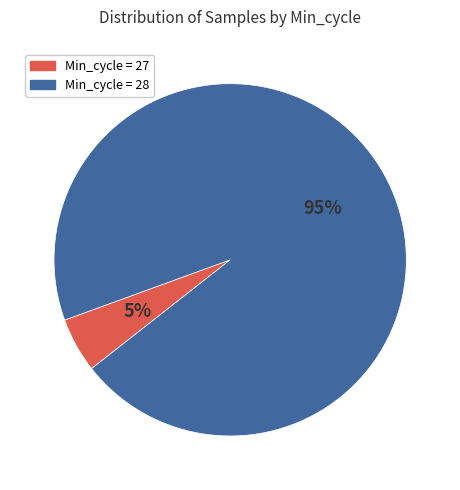

Do Min_cycle = 28 and Min_cycle = 27 together represent more than half of the pie?

Yes